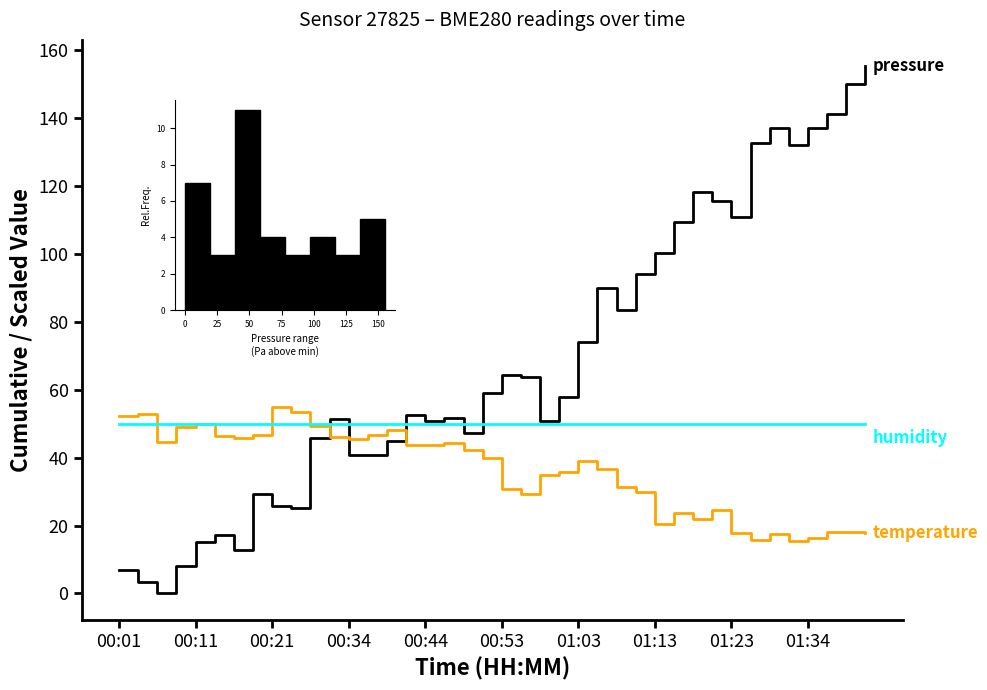

What is the sum of all humidity values?

2000.0